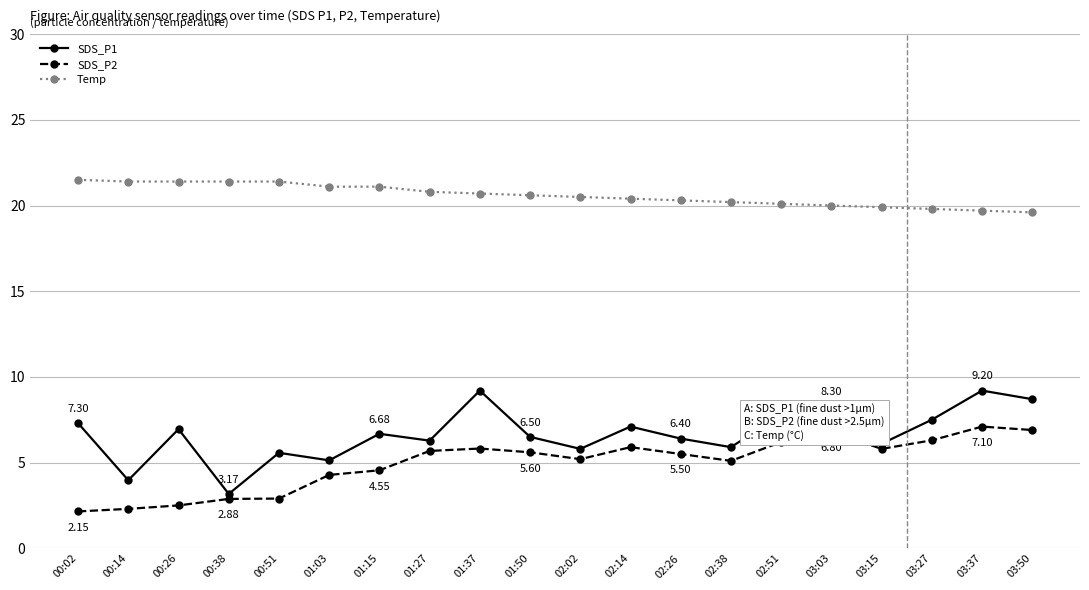

The SDS_P2 series shows 9.3 at 01:37. True or false?

False